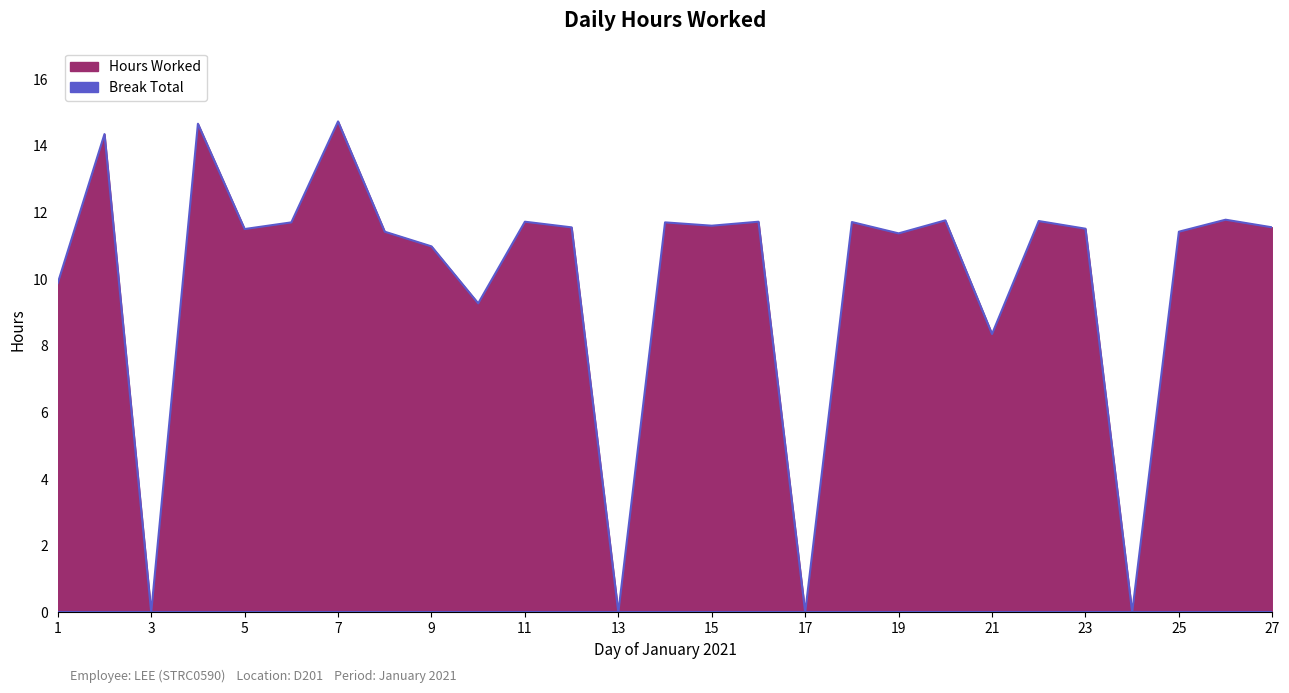

Which has a higher value, 7 or 21?

7